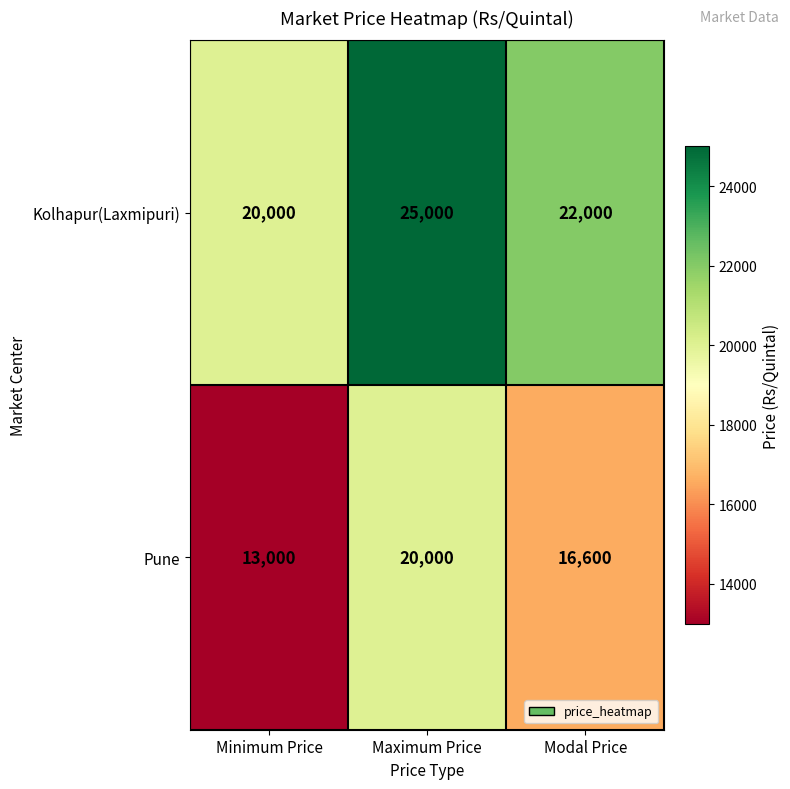

List the series in order of their peak value, highest first.

Kolhapur(Laxmipuri), Pune